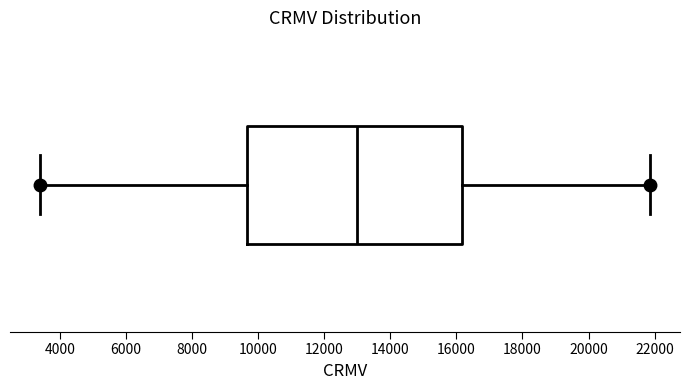

Read this box plot against the x-axis: the position of the median line, the range covered by the box, and the ends of both whiskers. The values are not printed on the chart, so give them approximately, as read against the axis.

median 13000, box 9600 to 16200, whiskers 3400 to 21800